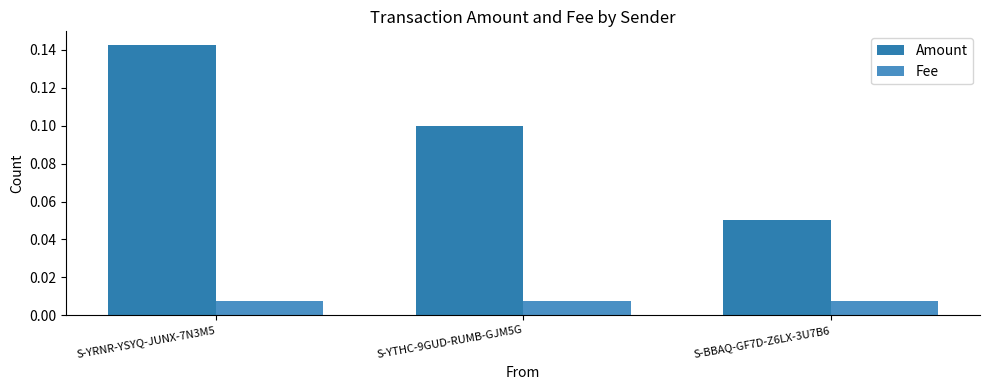

What are all the series names shown in the legend?

Amount, Fee